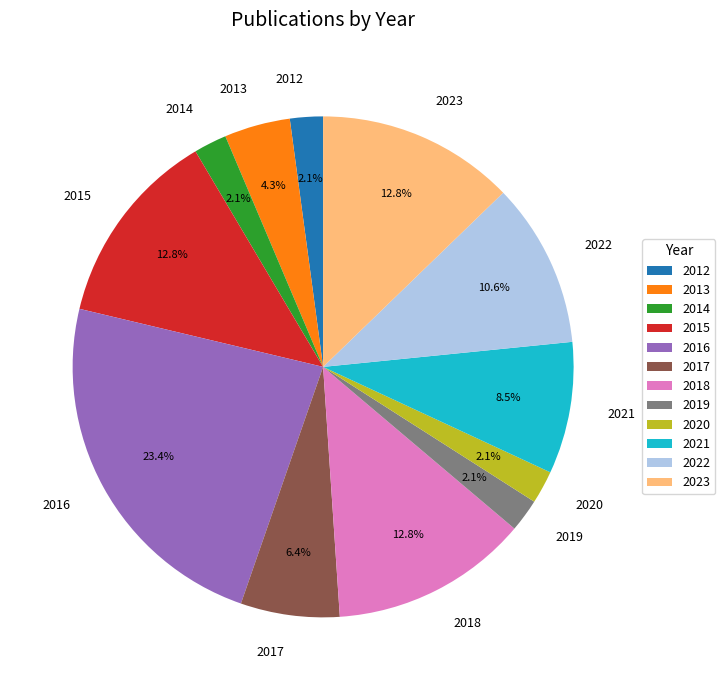

Is there a majority slice in this chart?

No